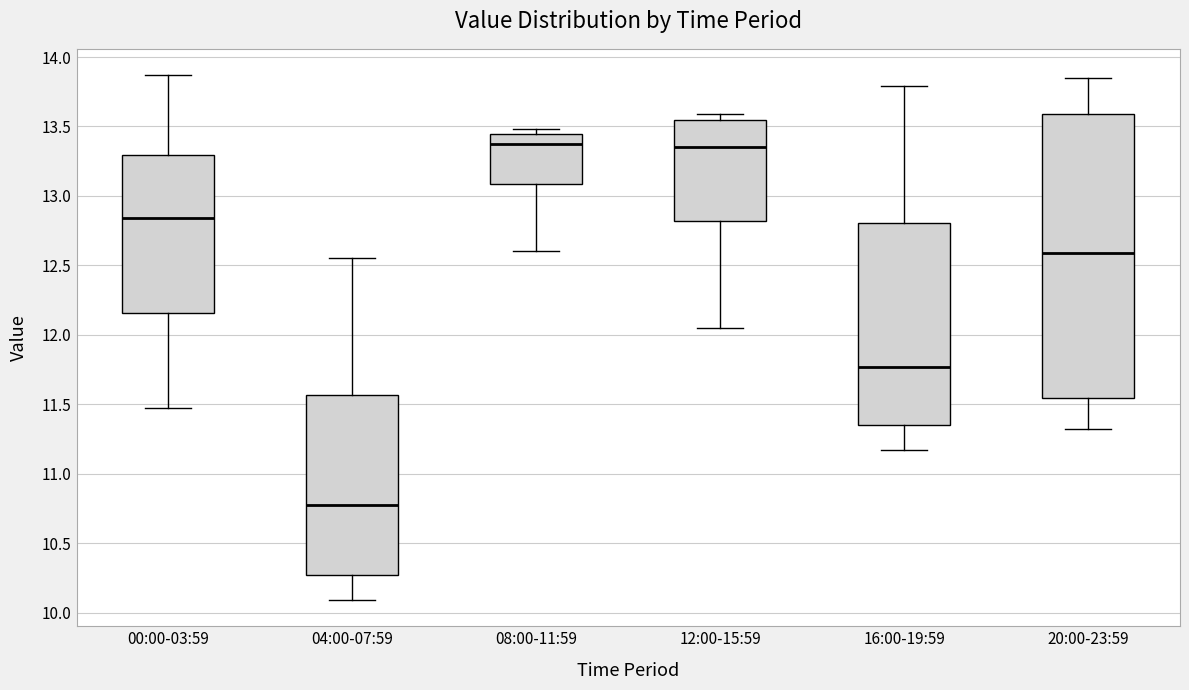

Comparing the boxes themselves (not the whiskers), which one is the tallest?

20:00-23:59